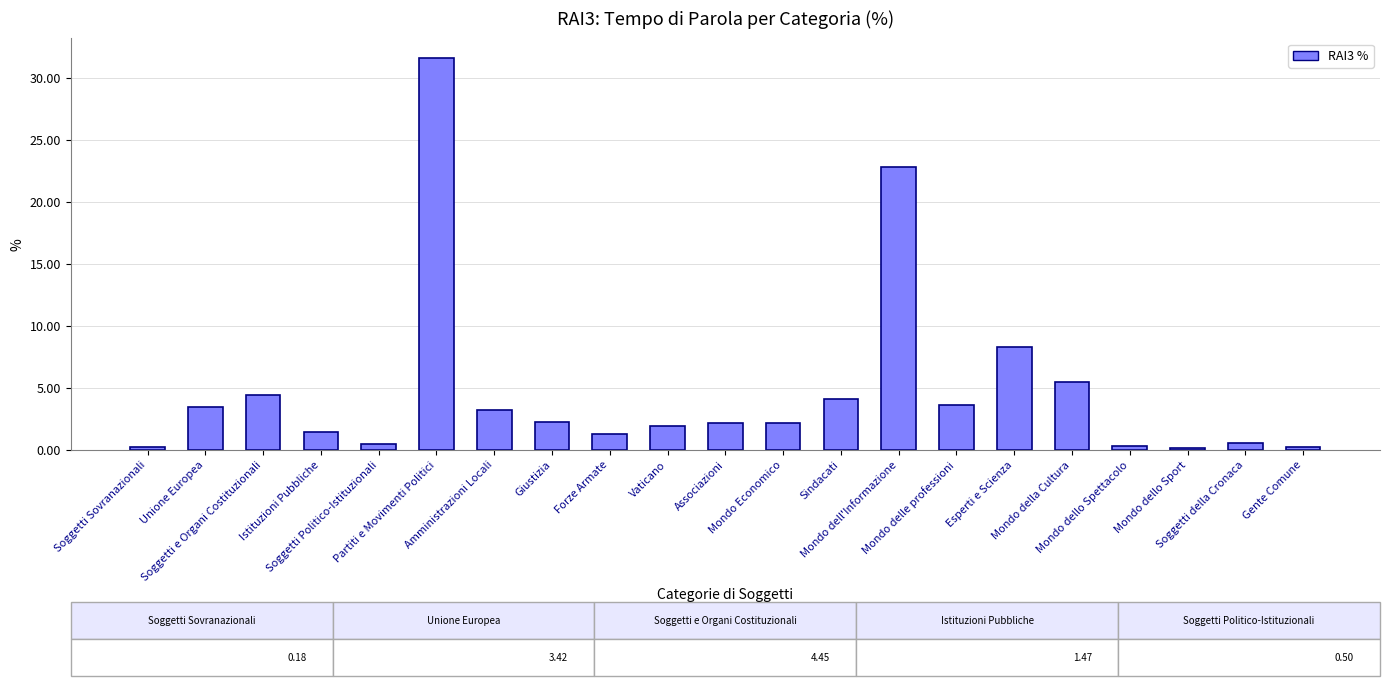

The chart shows a value of 2.2 at Associazioni. True or false?

True